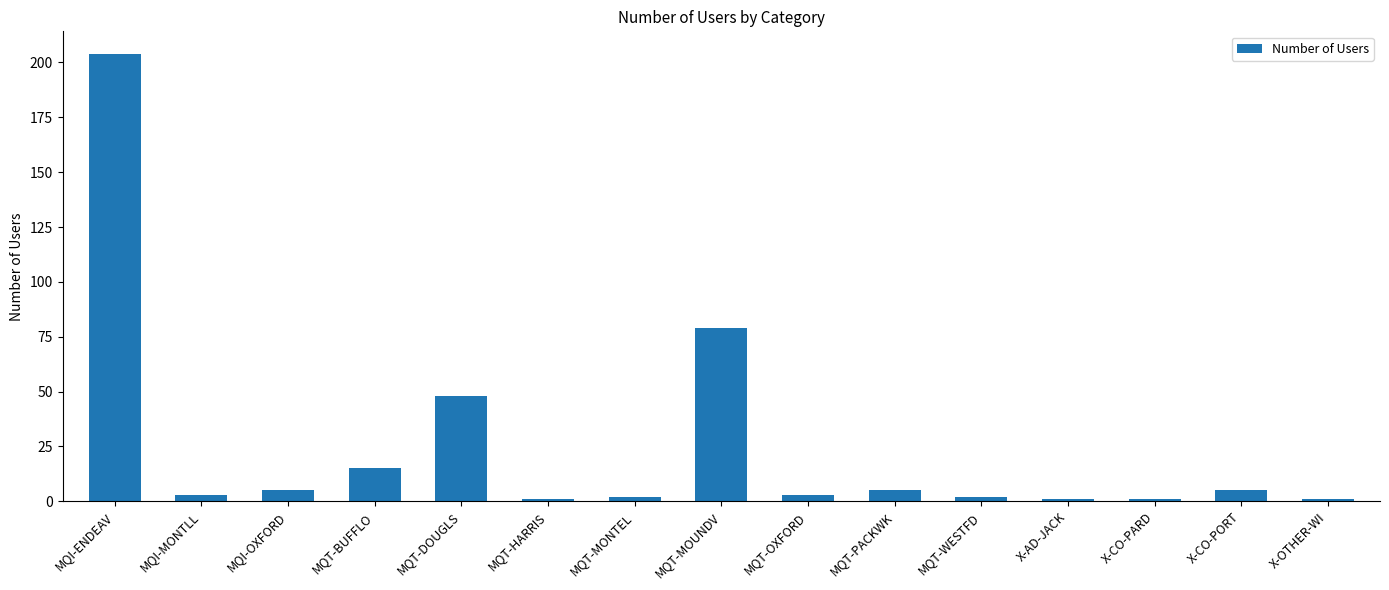

What is the difference between the maximum and second lowest values?

203